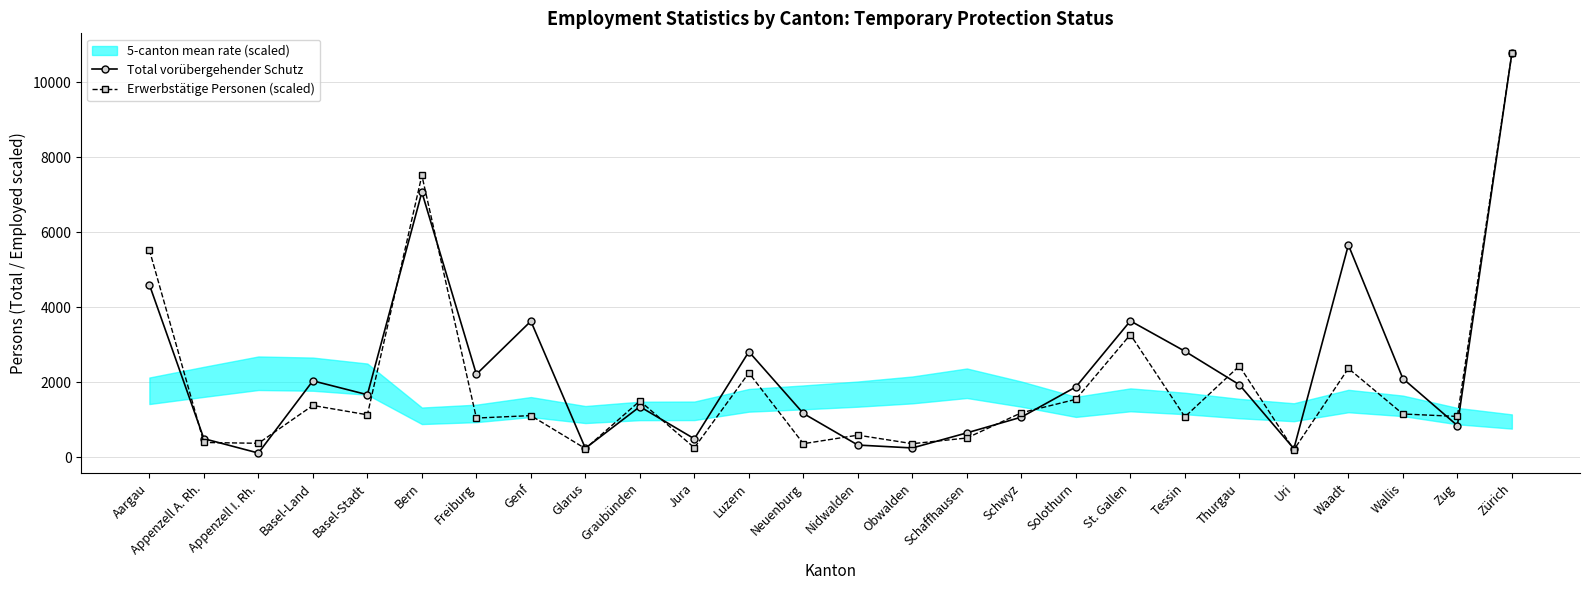

True or false: Total vorübergehender Schutz has more than 0 points higher than both neighbors.

True